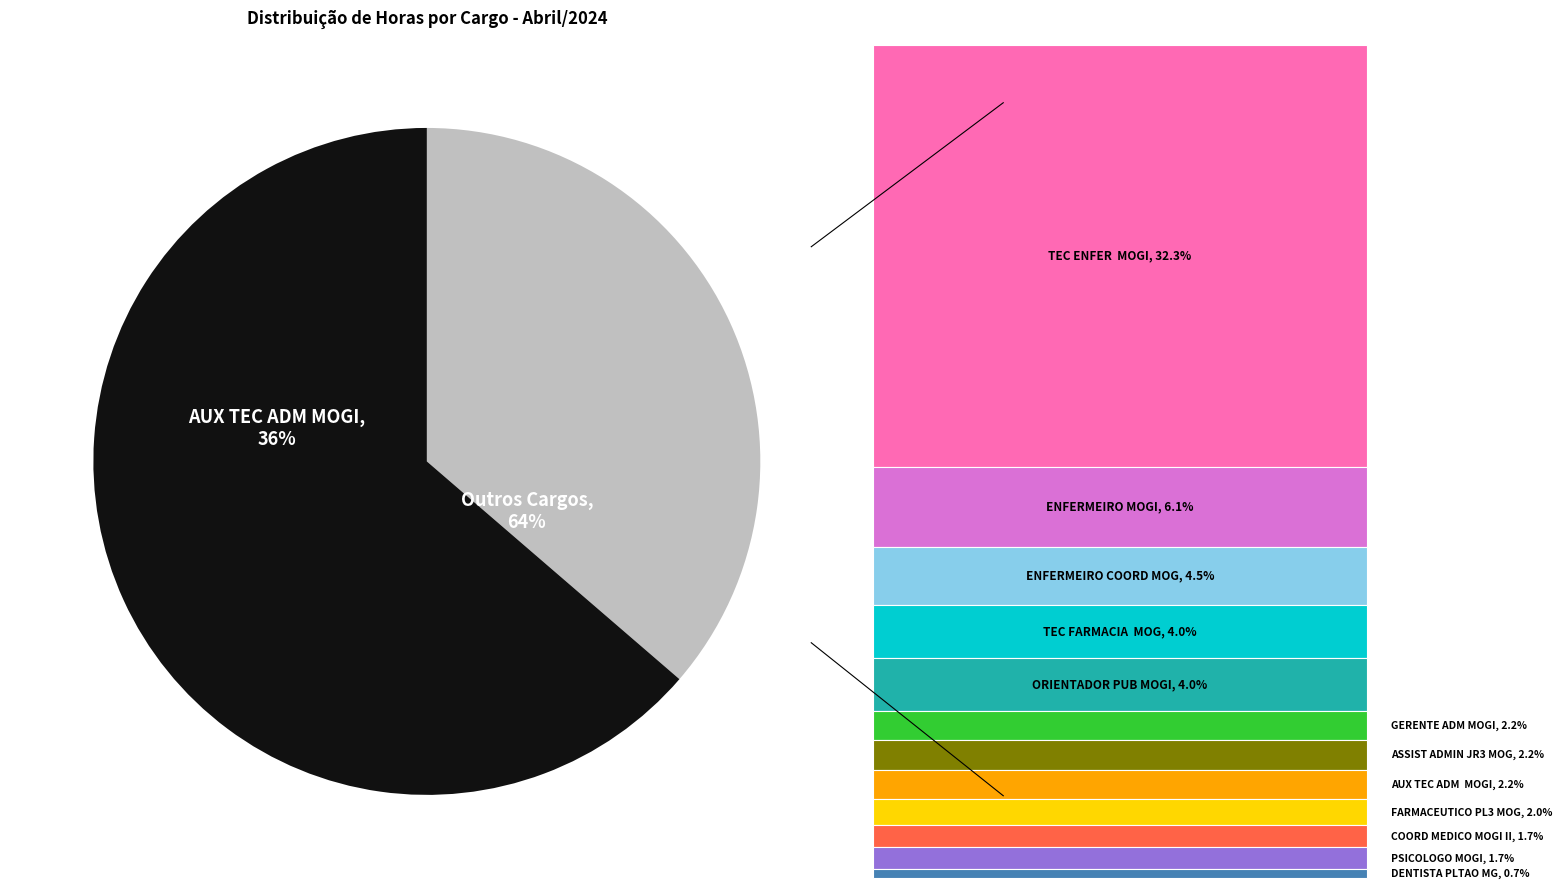

What is the change in value from ORIENTADOR PUB MOGI to GERENTE ADM MOGI?

-160